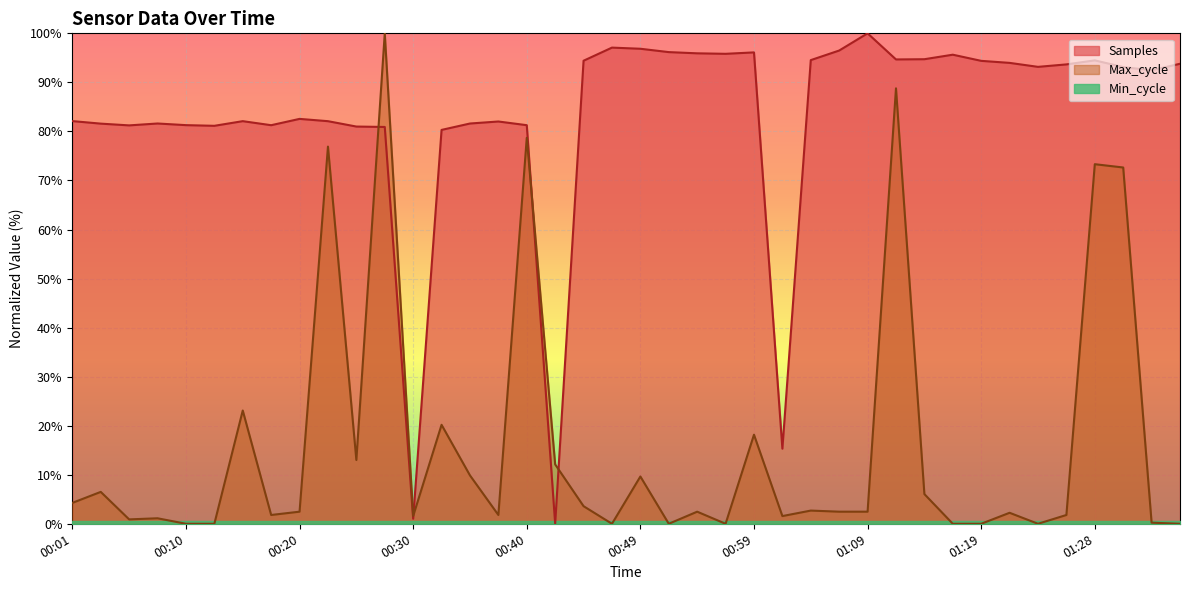

At how many categories does at least one series exceed 6?

39